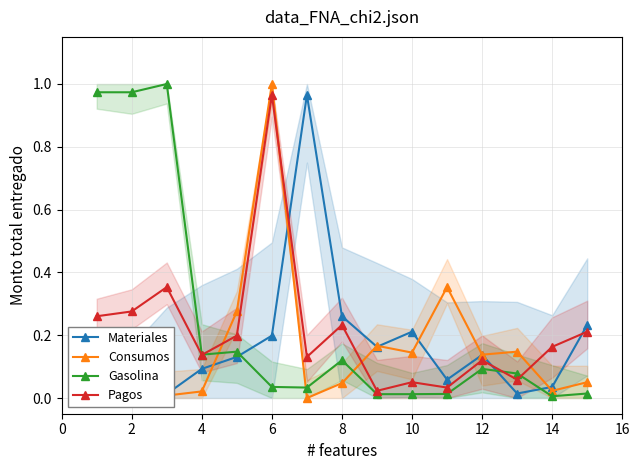

What is the average value of the Gasolina series?

0.2